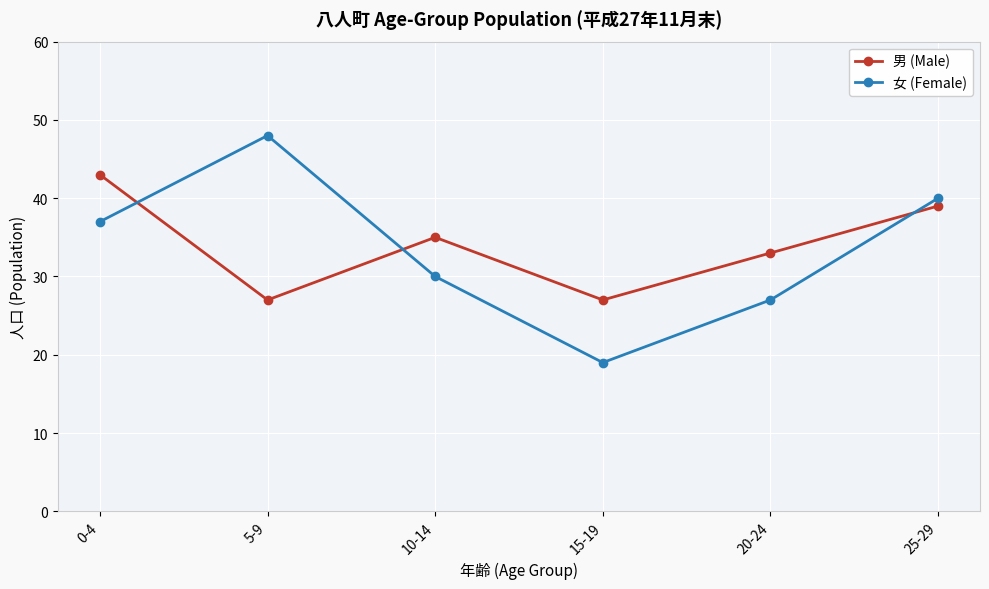

Does the chart display data point markers on the line(s)?

Yes